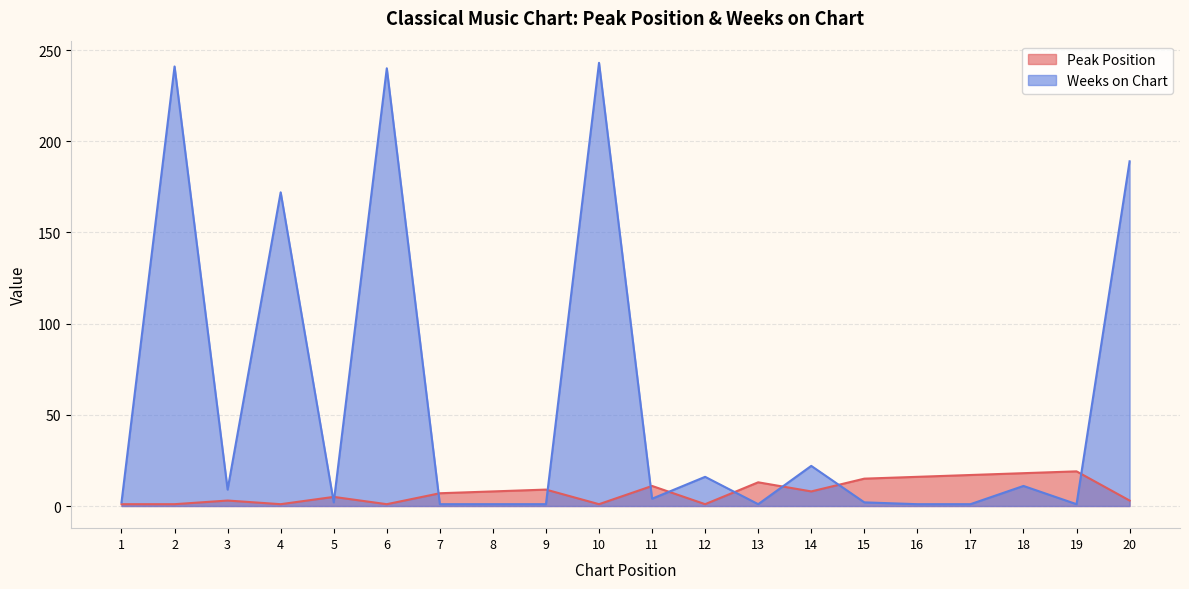

Is it true that Weeks on Chart equals 1 at 17?

True